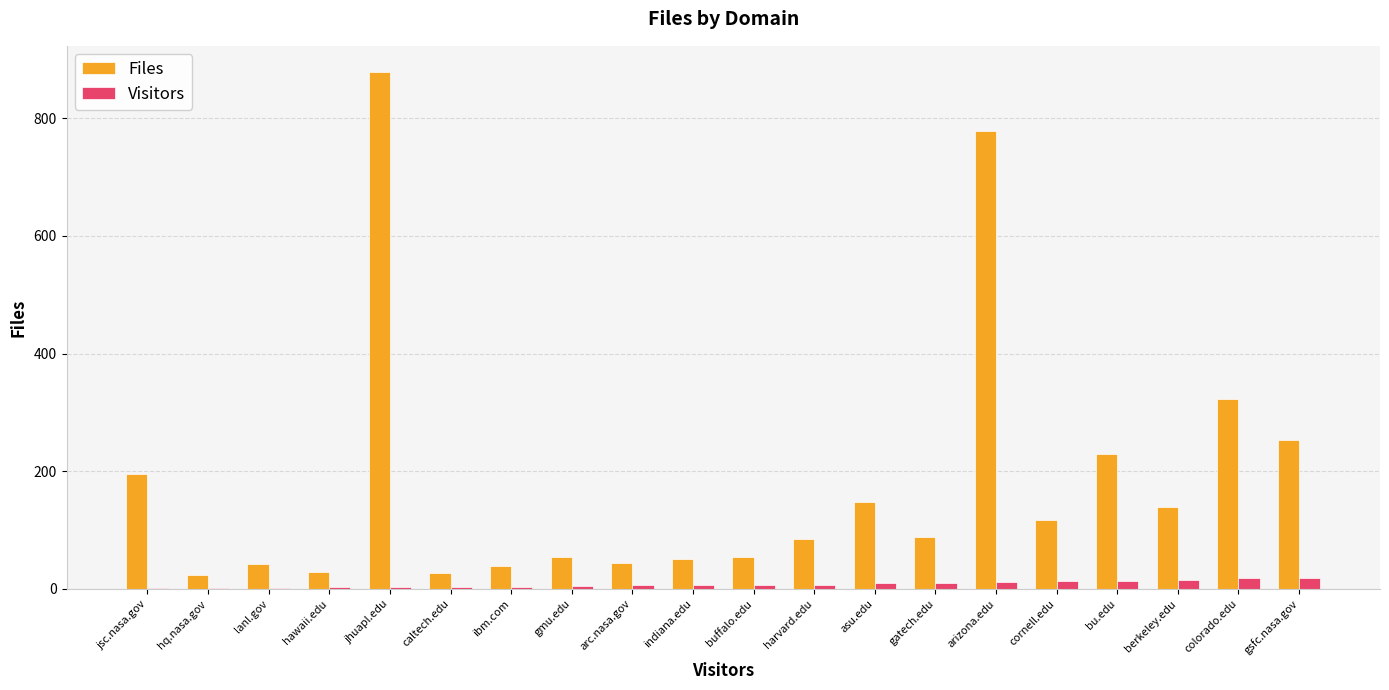

Which series has the largest range (max minus min)?

Files